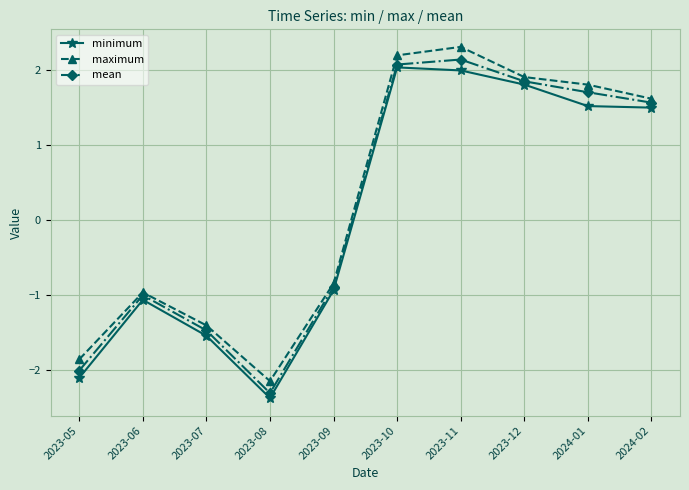

What is the total value across all series at 2023-12?

5.6